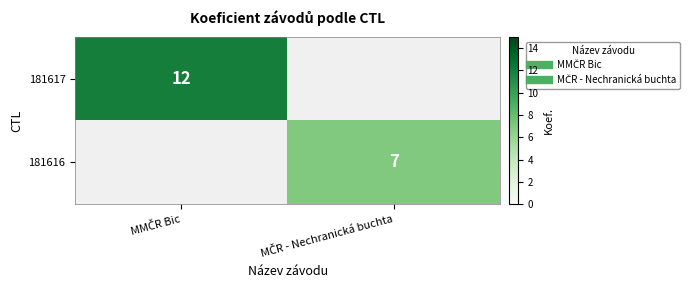

What is the greatest value displayed?

12.0